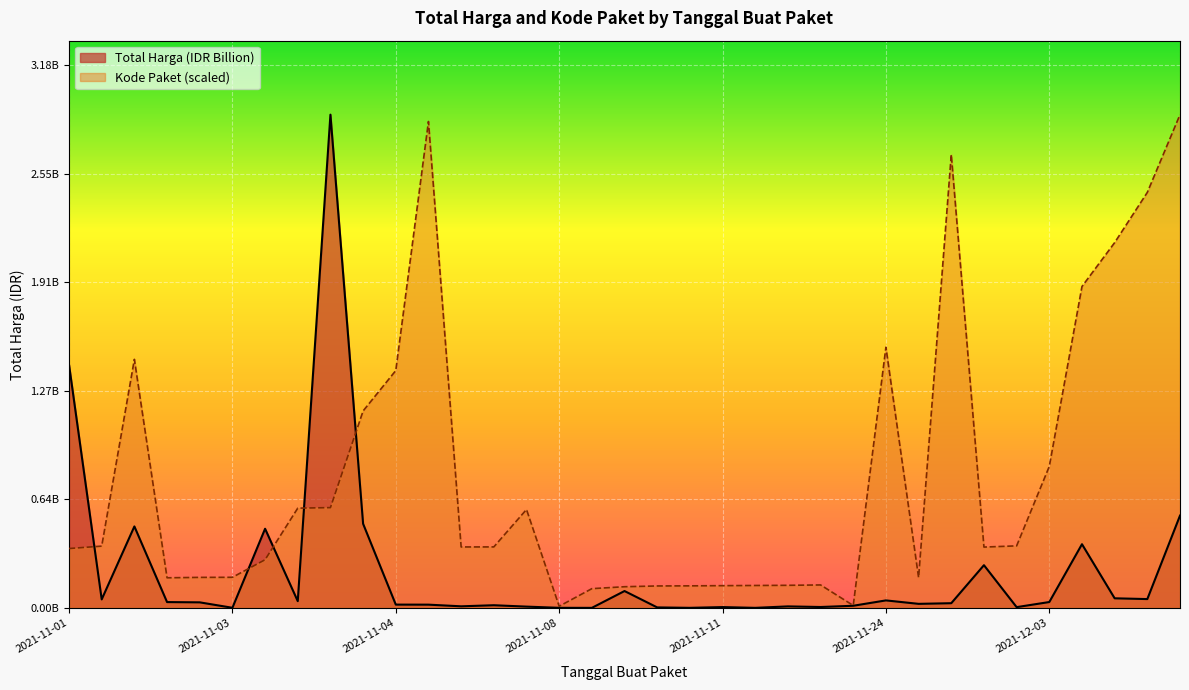

How many data points does each series have?

35